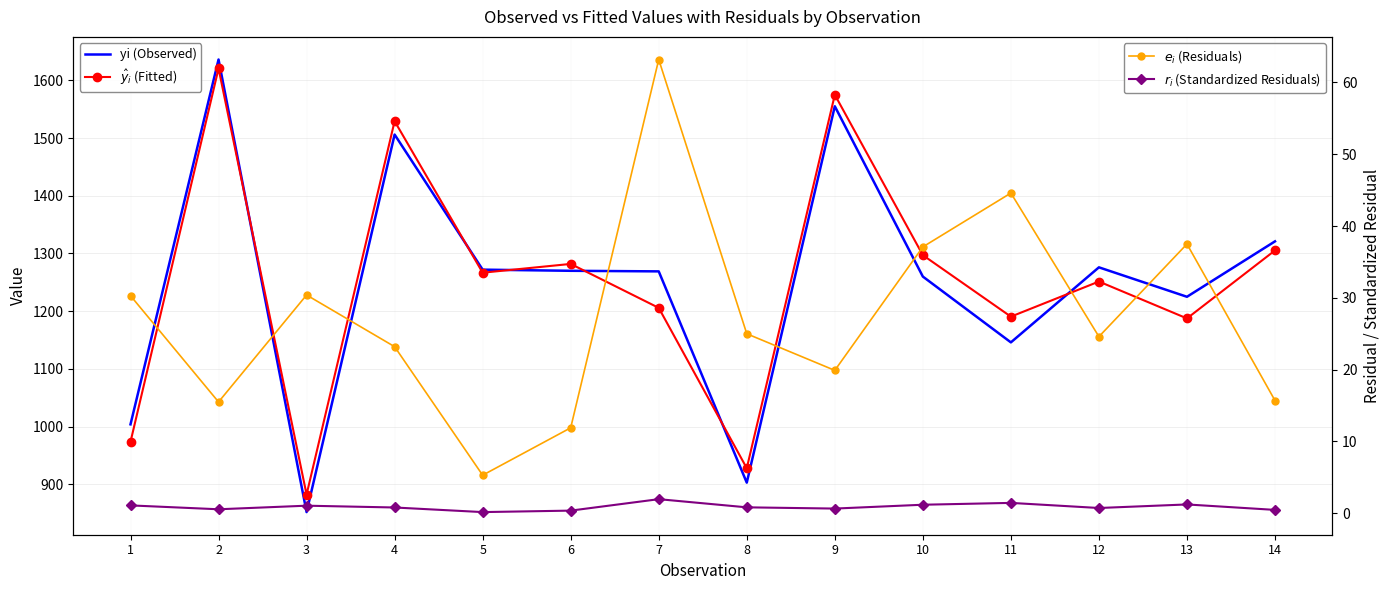

What is the spread (max minus min) of values at 2?

1635.4